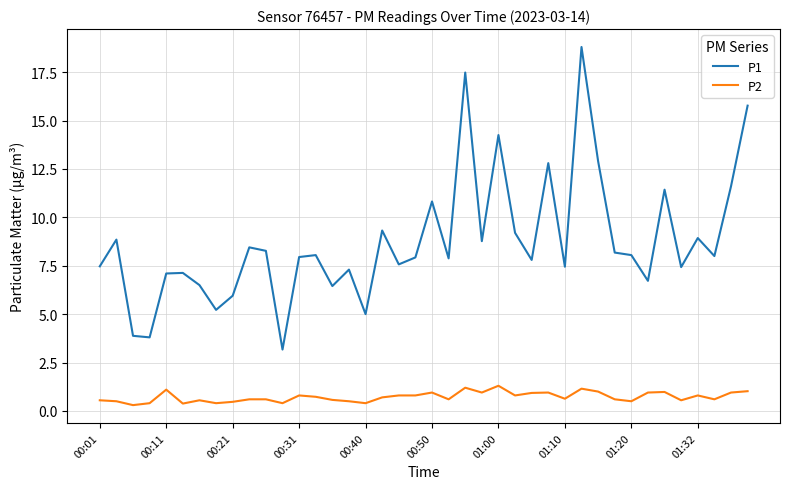

Does the chart have visible grid lines?

Yes